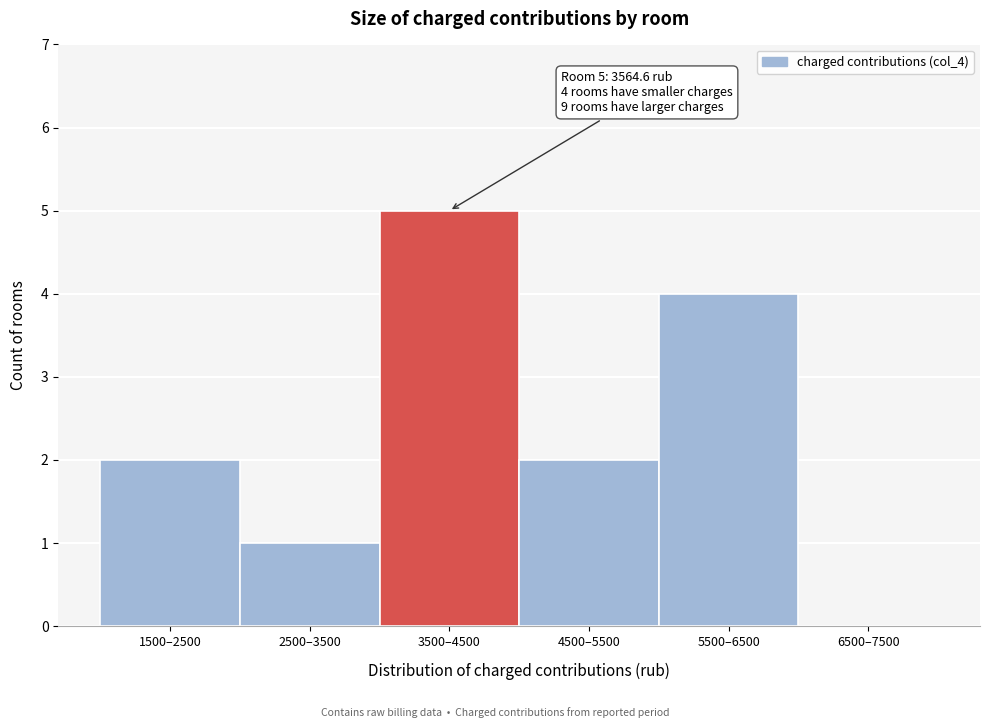

Reading right to left, what are all the values shown in this chart?

6500–7500=0	5500–6500=4	4500–5500=2	3500–4500=5	2500–3500=1	1500–2500=2